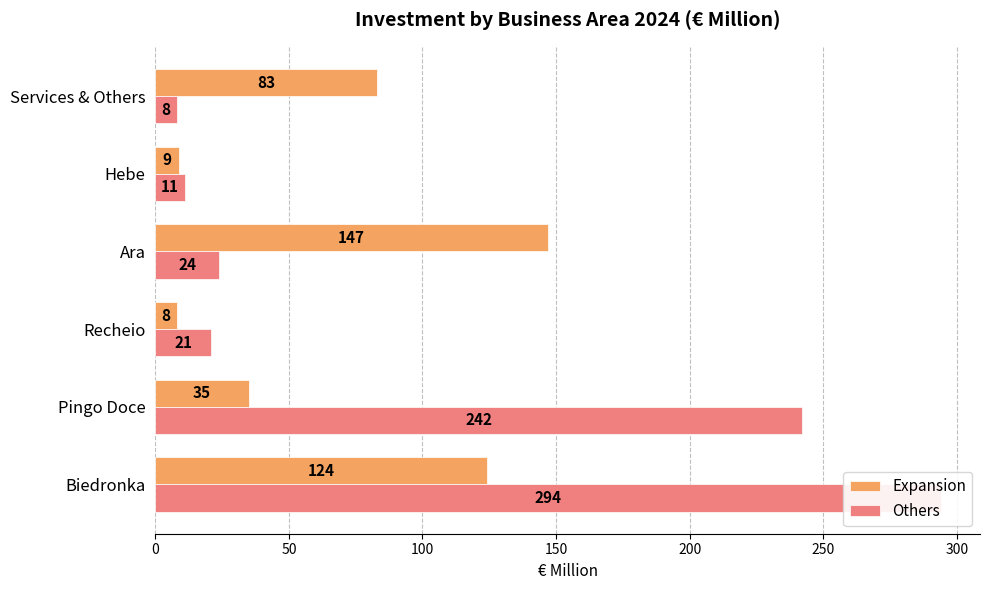

Which series has the largest range (max minus min)?

Others